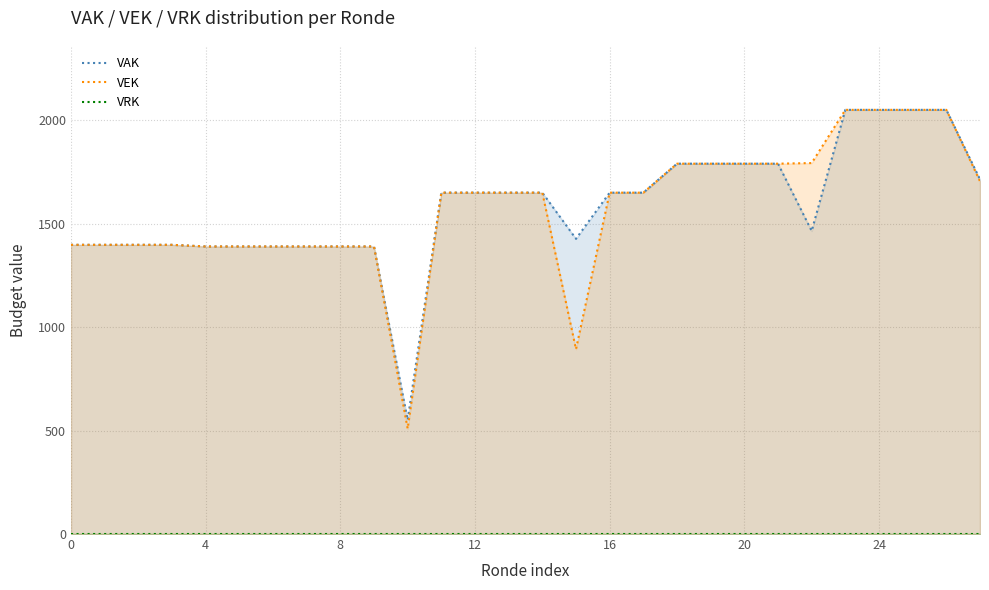

Which series has the largest range (max minus min)?

VEK